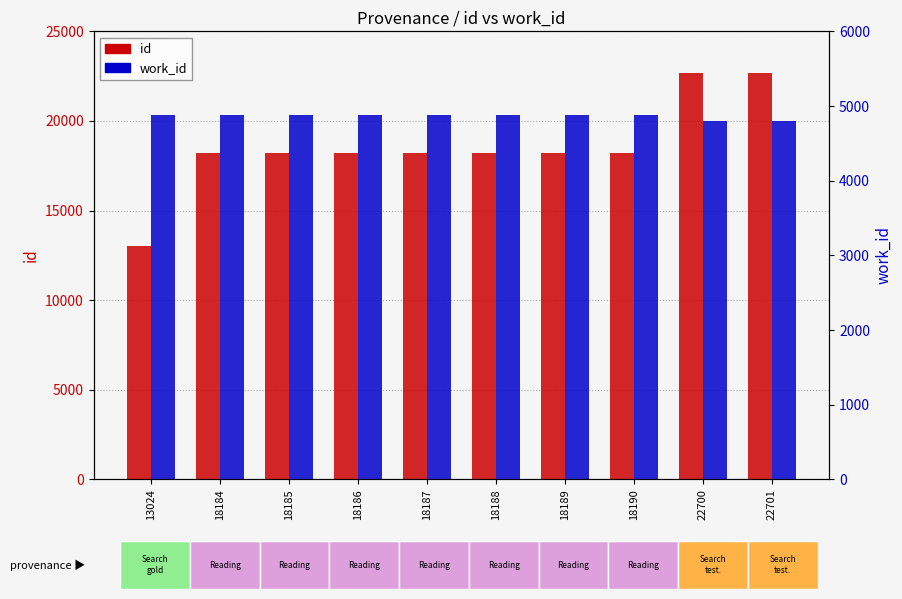

At how many categories does at least one series exceed 8805?

10